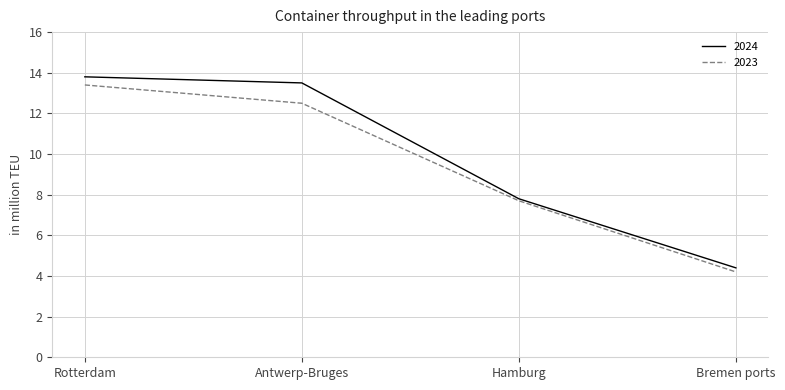

Reading left to right, transcribe all the data shown in this chart.

2024: 13.8	13.5	7.8	4.4
2023: 13.4	12.5	7.7	4.2